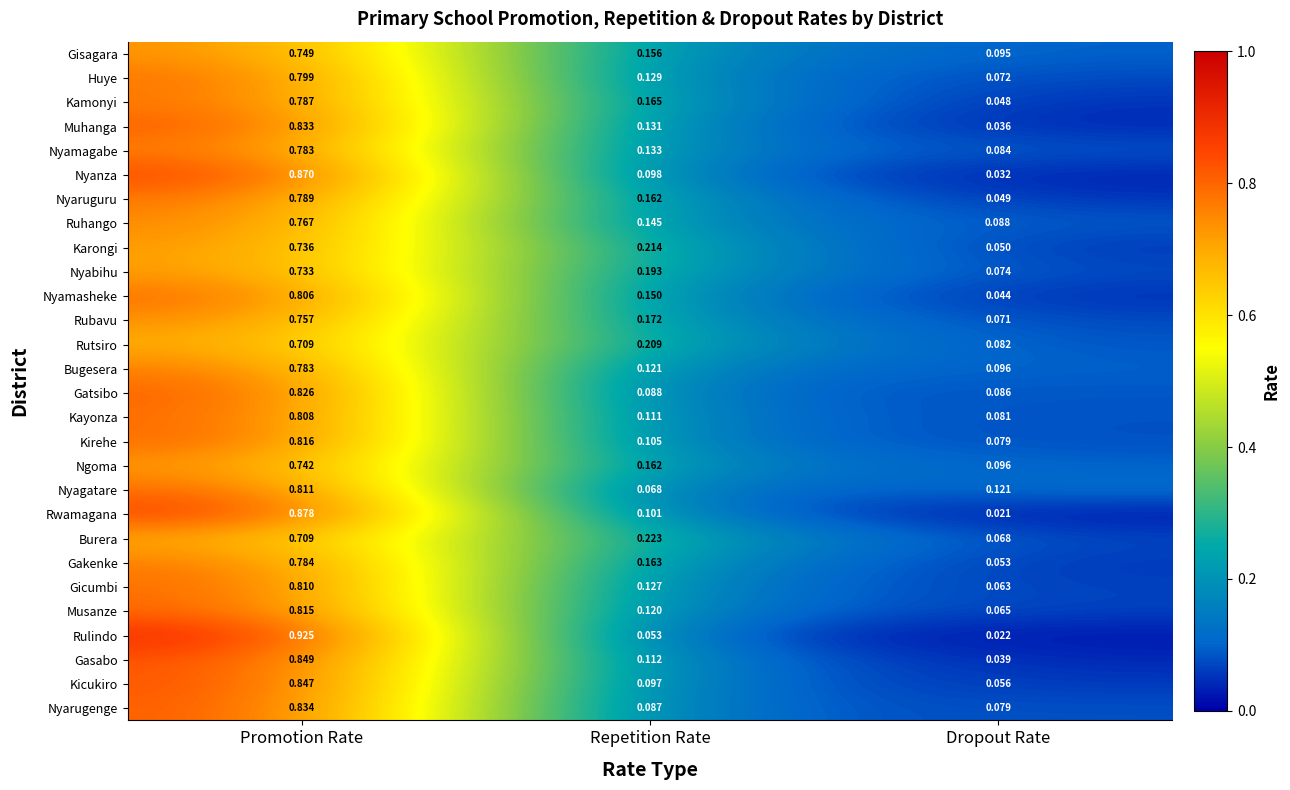

At which label is Karongi closest to 0?

Dropout Rate